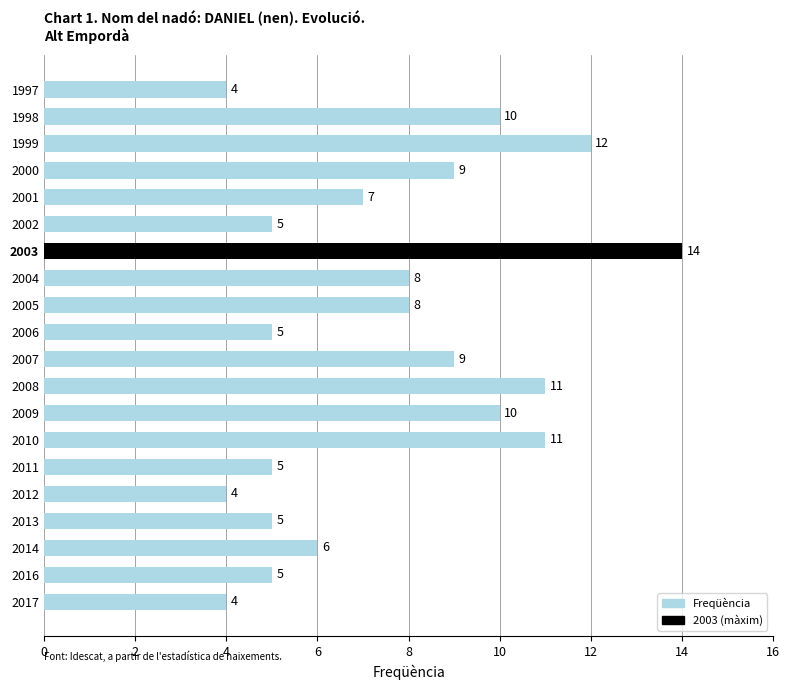

Reading top to bottom, transcribe all the data shown in this chart.

1997=4	1998=10	1999=12	2000=9	2001=7	2002=5	2003=14	2004=8	2005=8	2006=5	2007=9	2008=11	2009=10	2010=11	2011=5	2012=4	2013=5	2014=6	2016=5	2017=4